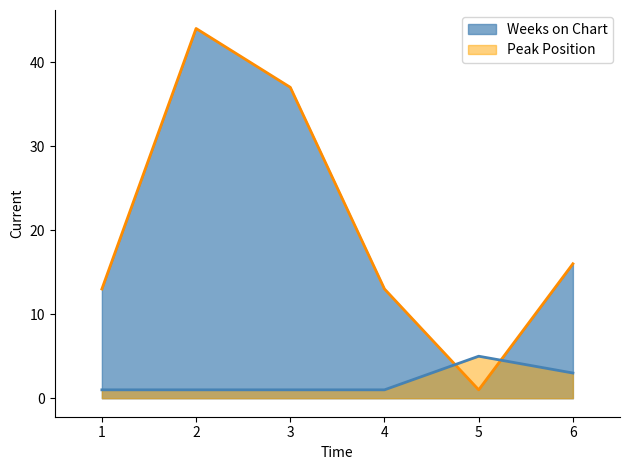

What is the lowest value of the Weeks on Chart series?

1